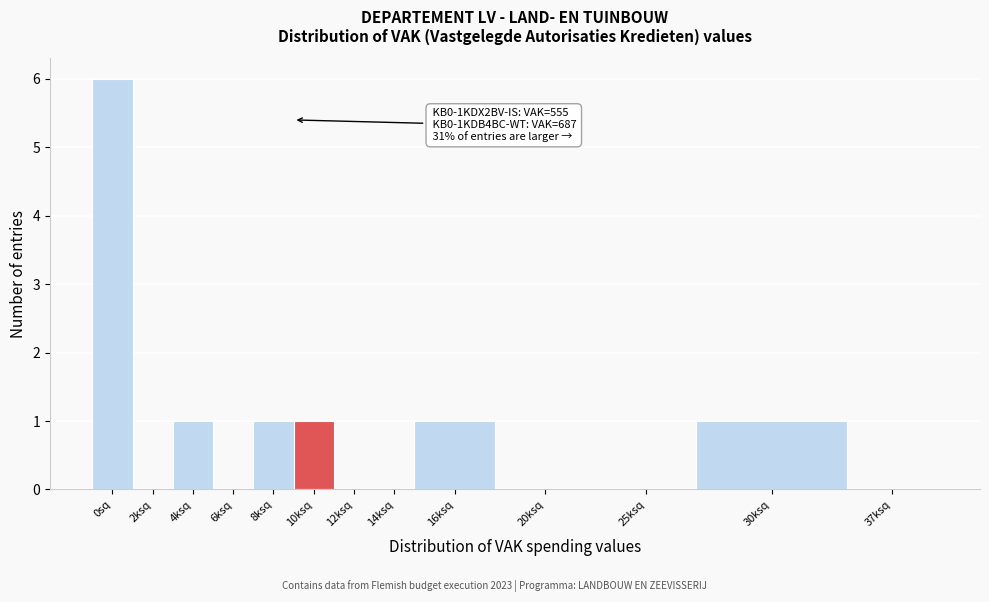

Reading left to right, transcribe all the data shown in this chart.

0sq=6	2ksq=0	4ksq=1	6ksq=0	8ksq=1	10ksq=1	12ksq=0	14ksq=0	16ksq=1	20ksq=0	25ksq=0	30ksq=1	37ksq=0